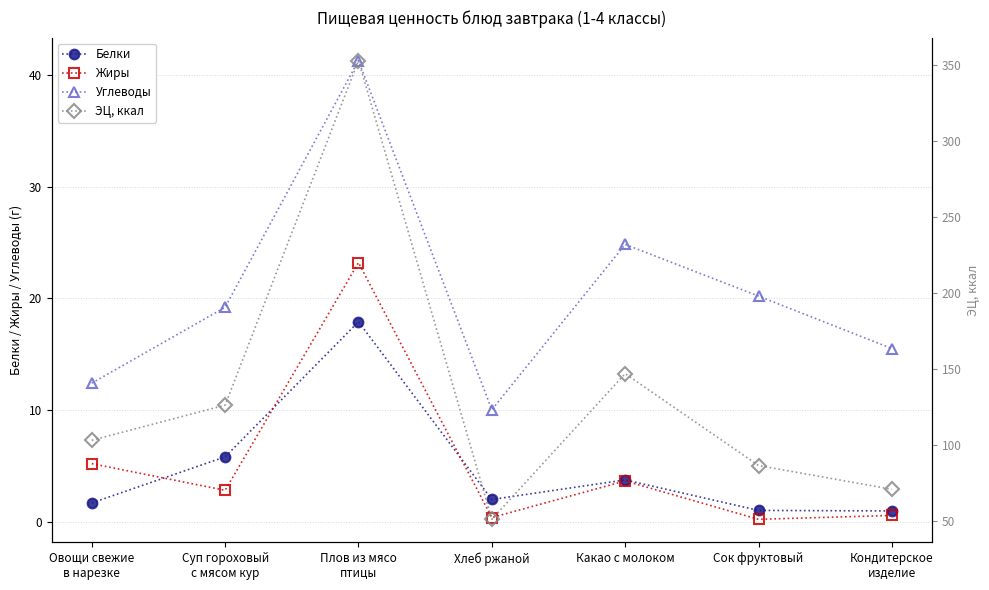

Which series has the largest total across all categories?

ЭЦ, ккал